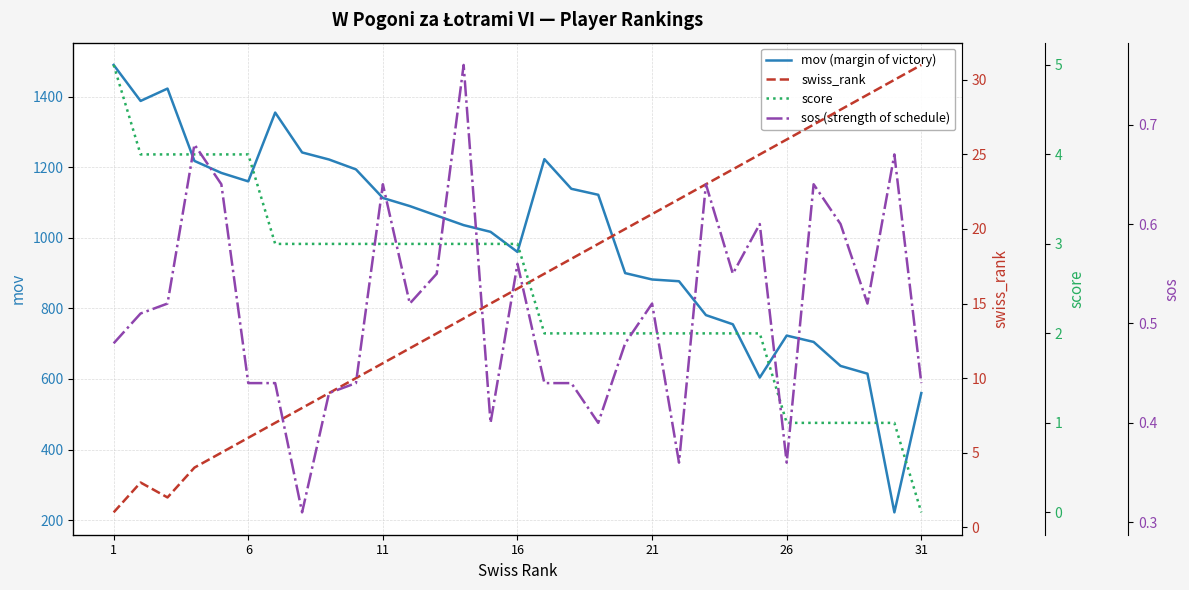

How many categories are shown in the chart?

31